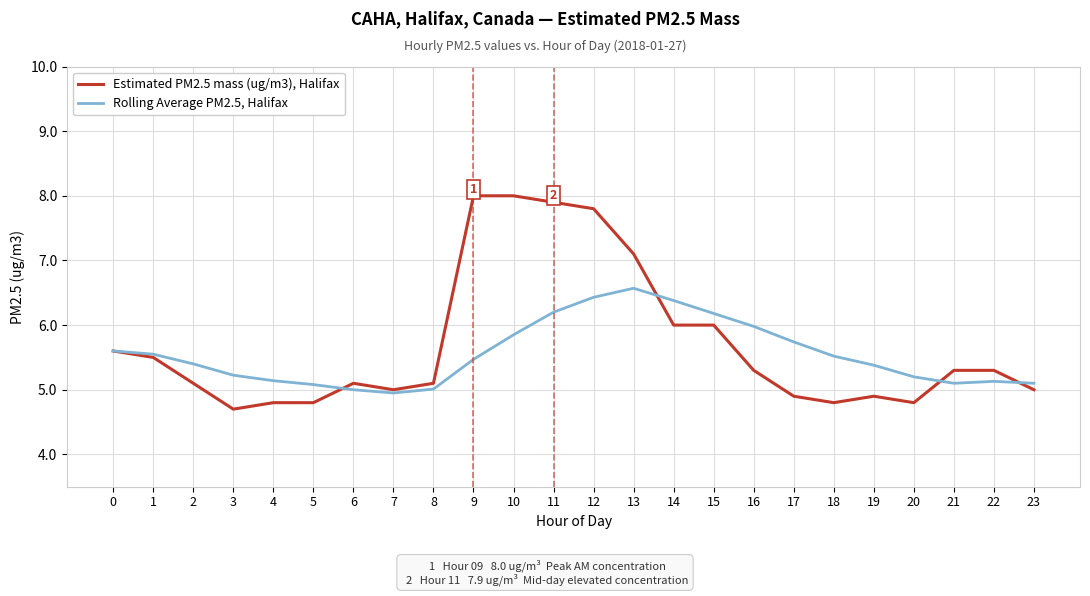

Is the value of Rolling Average PM2.5, Halifax at 17 greater than the value of Estimated PM2.5 mass (ug/m3), Halifax at 10?

No